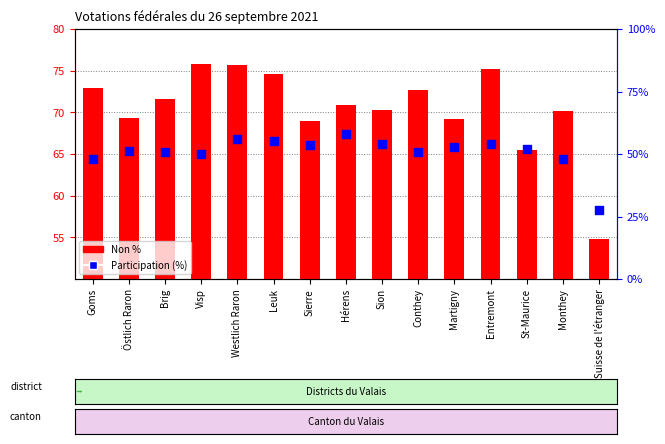

Which series contains the lowest Y value?

Participation (%)